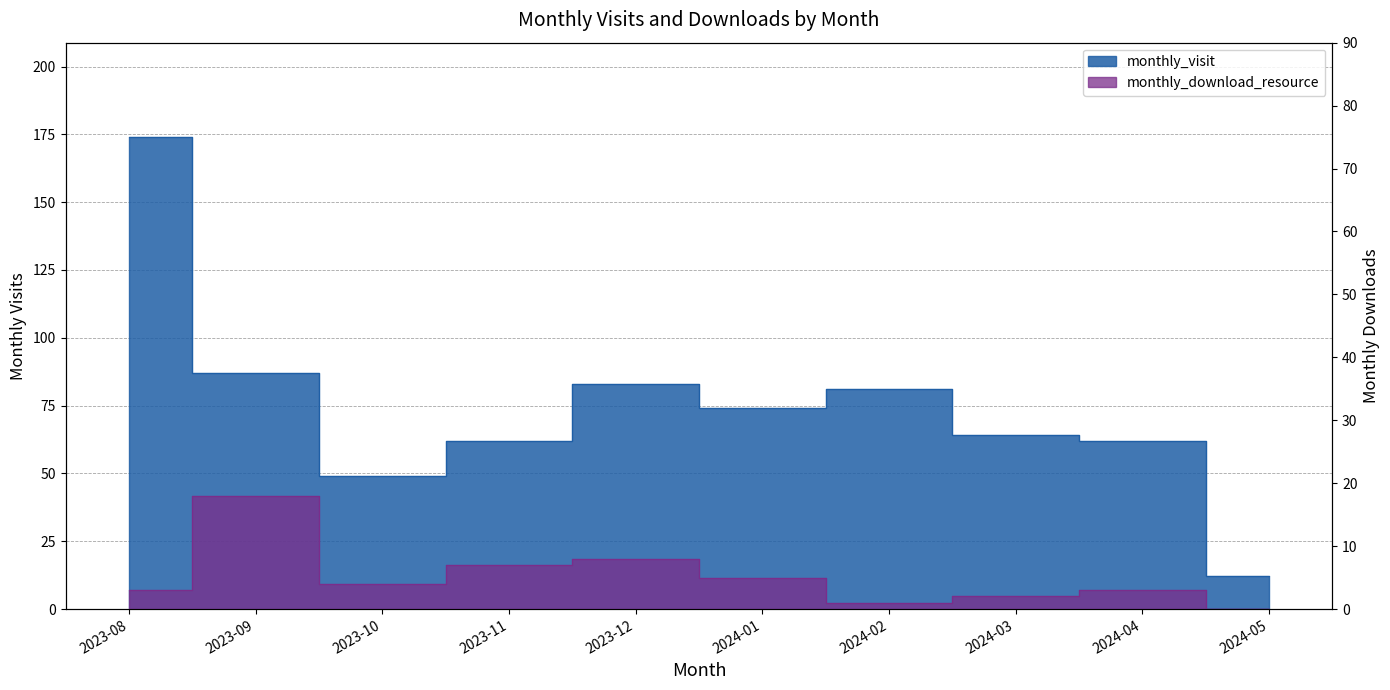

How many series are shown in this chart?

2